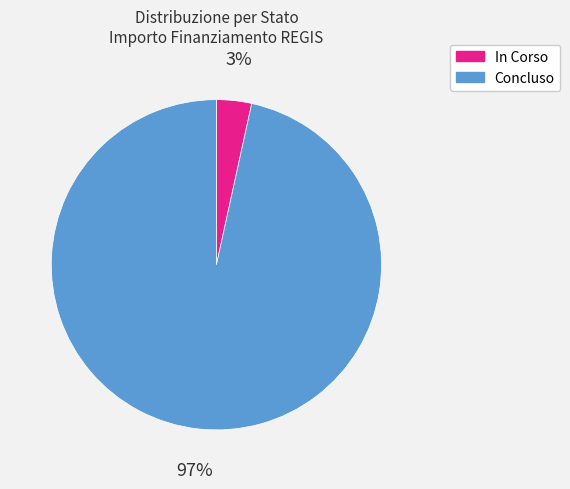

Does any single category account for the majority?

Yes